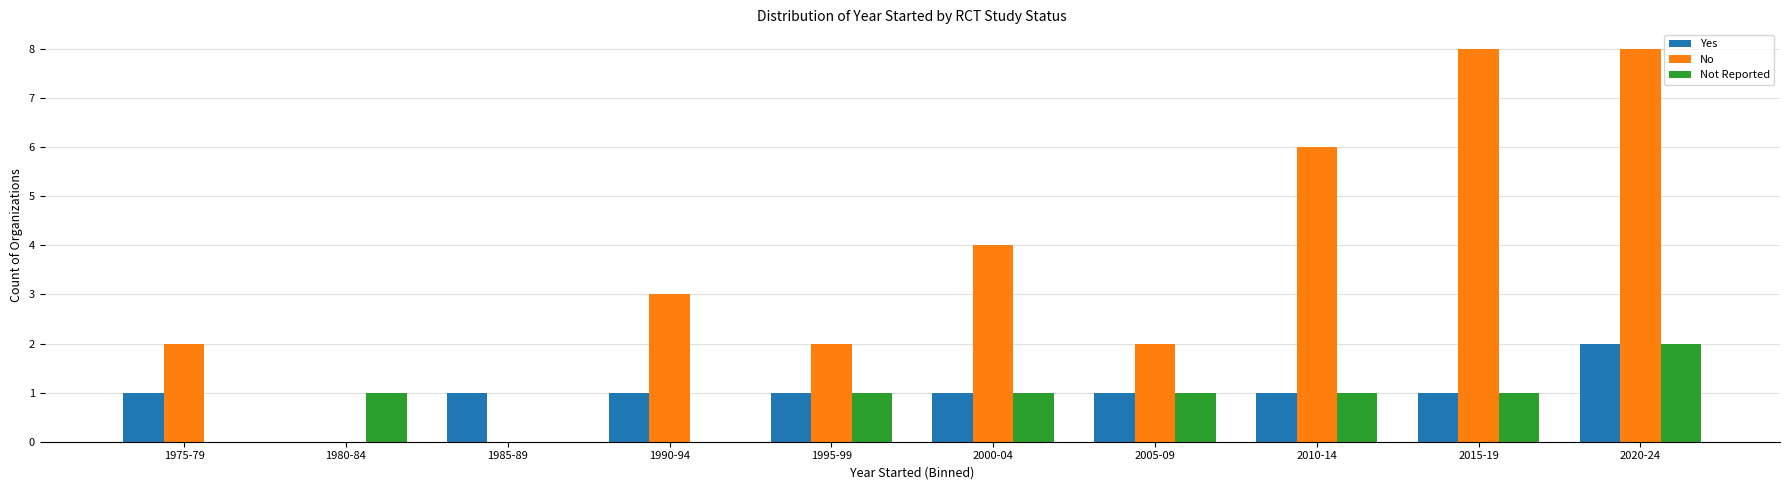

Which series has the largest total across all categories?

No